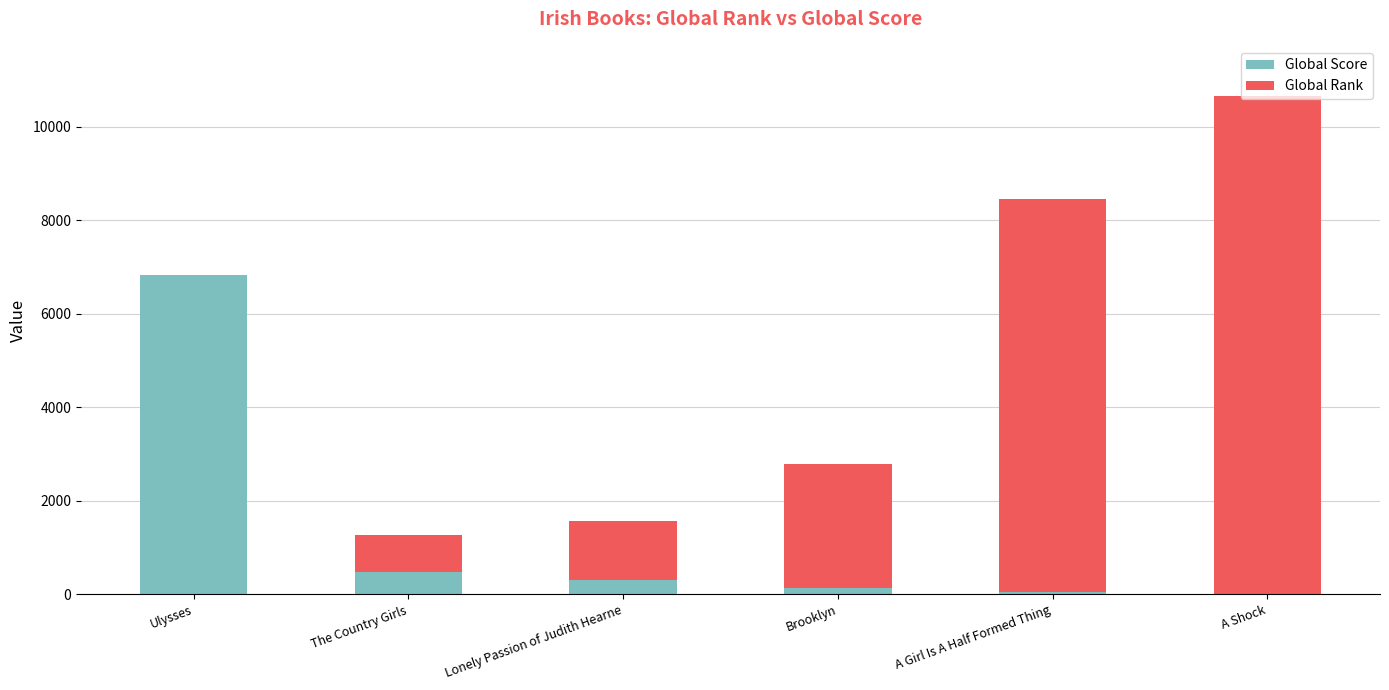

What is the highest value of the Global Score series?

6817